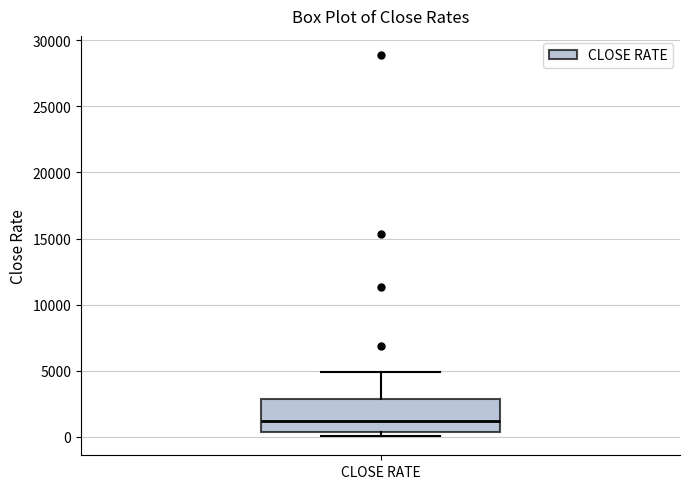

Transcribe this box plot: give where the median line is, the range the box spans, and where the two whiskers end, as read against the y-axis. The values are not printed on the chart, so give them approximately, as read against the axis.

median 1000, box 500 to 3000, whiskers 0 to 5000